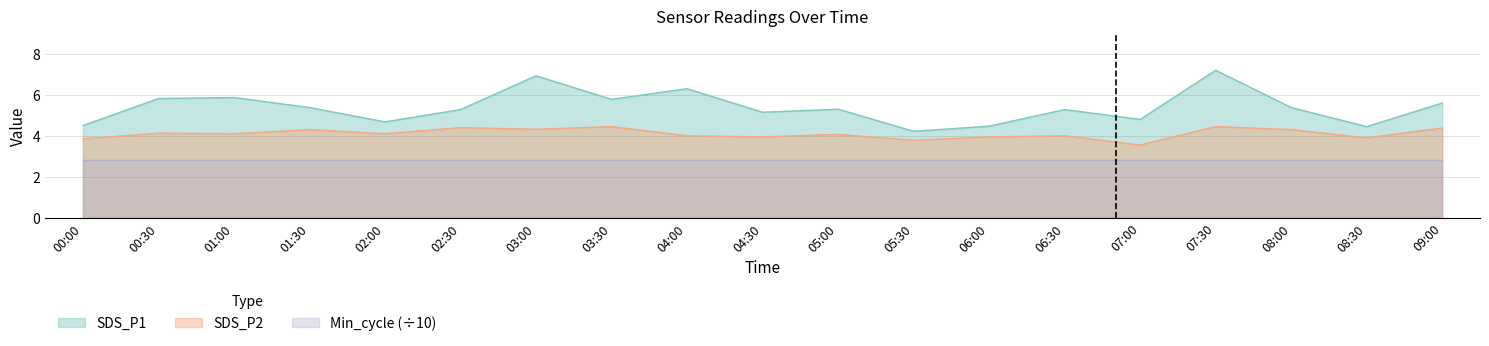

What position from the left is 01:00?

3